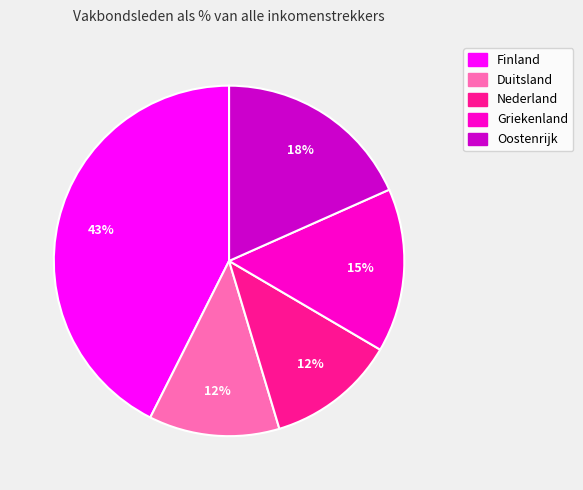

Combined, do Griekenland and Duitsland account for over 50%?

No